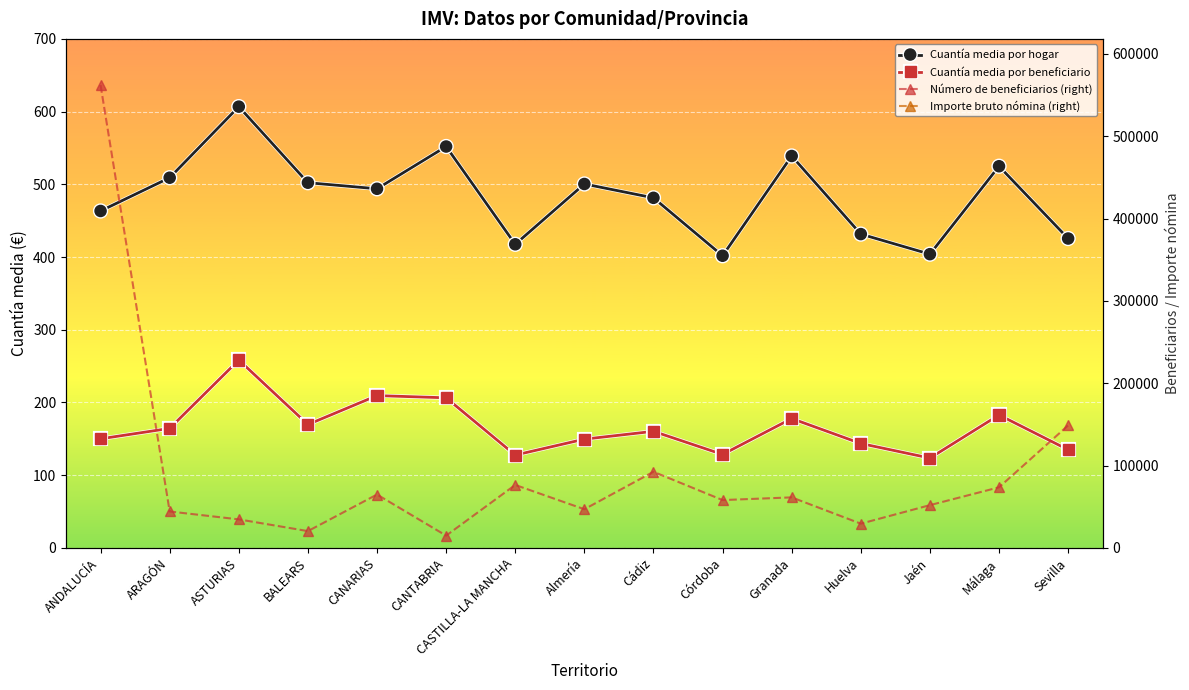

What is the spread (max minus min) of values at Málaga?

15783733.5